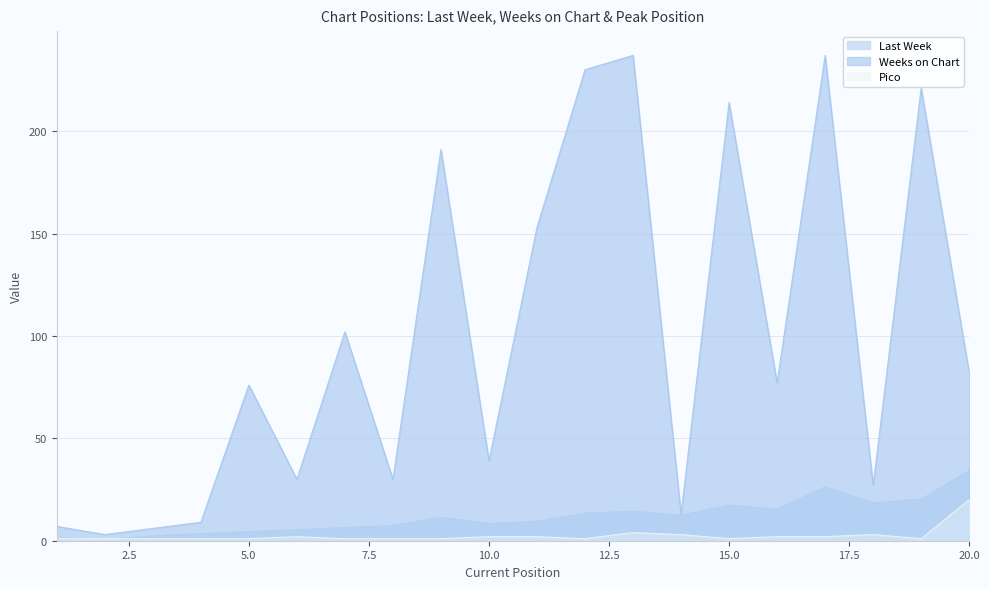

Which series has the widest spread of values?

Weeks on Chart